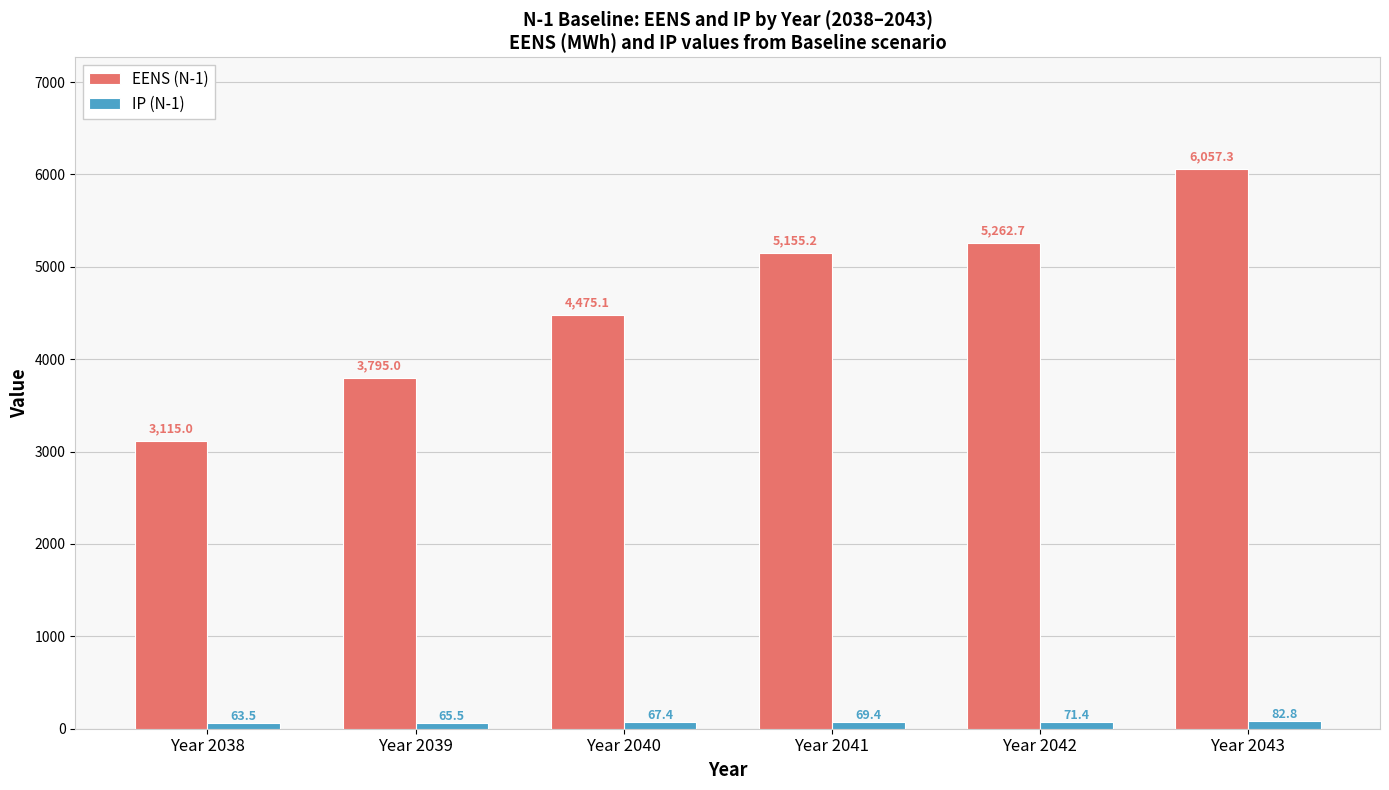

What is the difference between the highest and lowest values at Year 2041?

5085.8